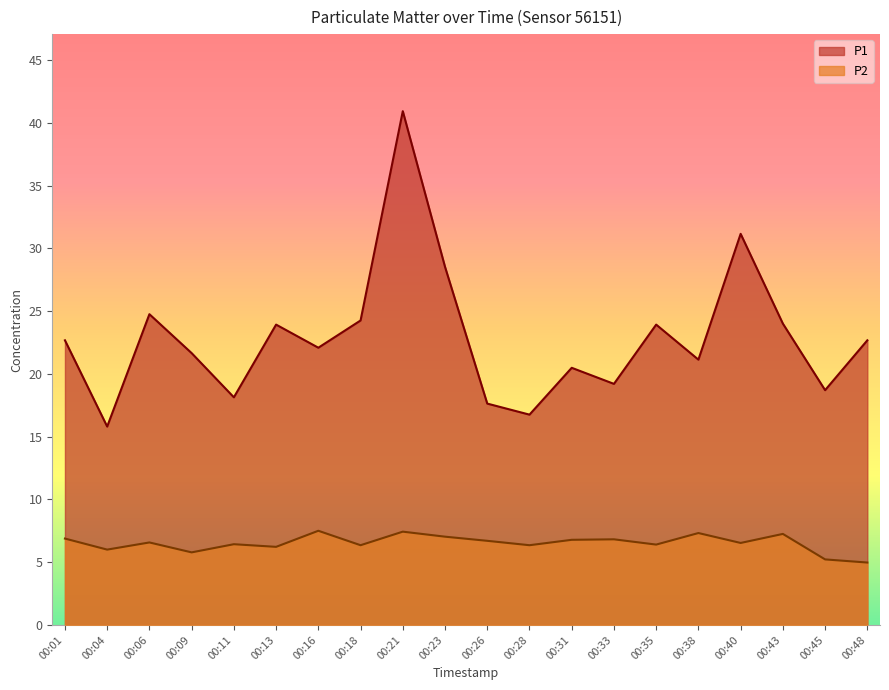

What is the smallest value displayed?

5.0